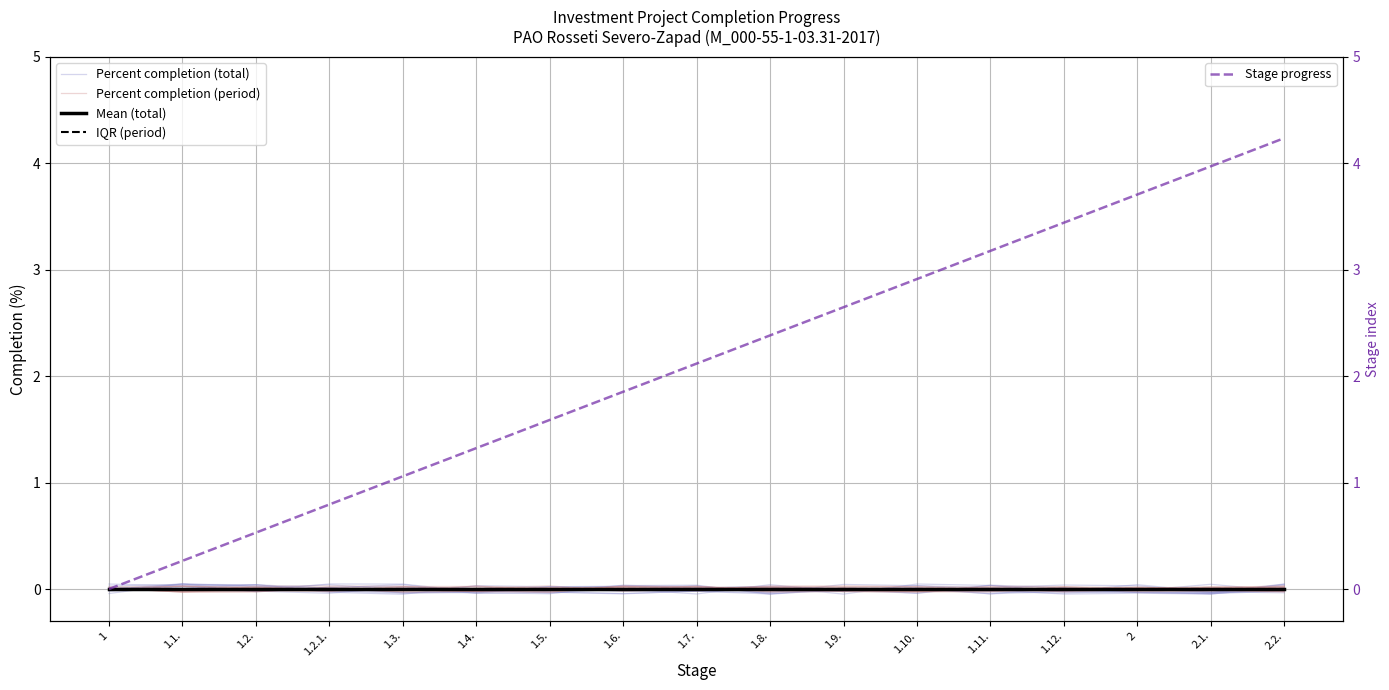

True or false: Stage progress and Mean (total) cross at least once.

False